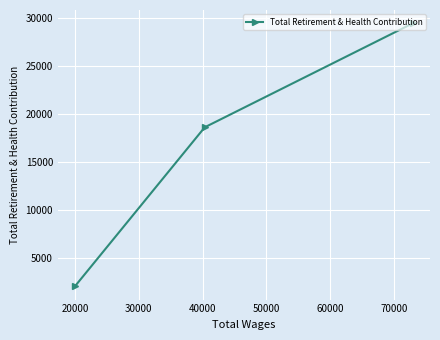

What is the greatest value displayed?

29462